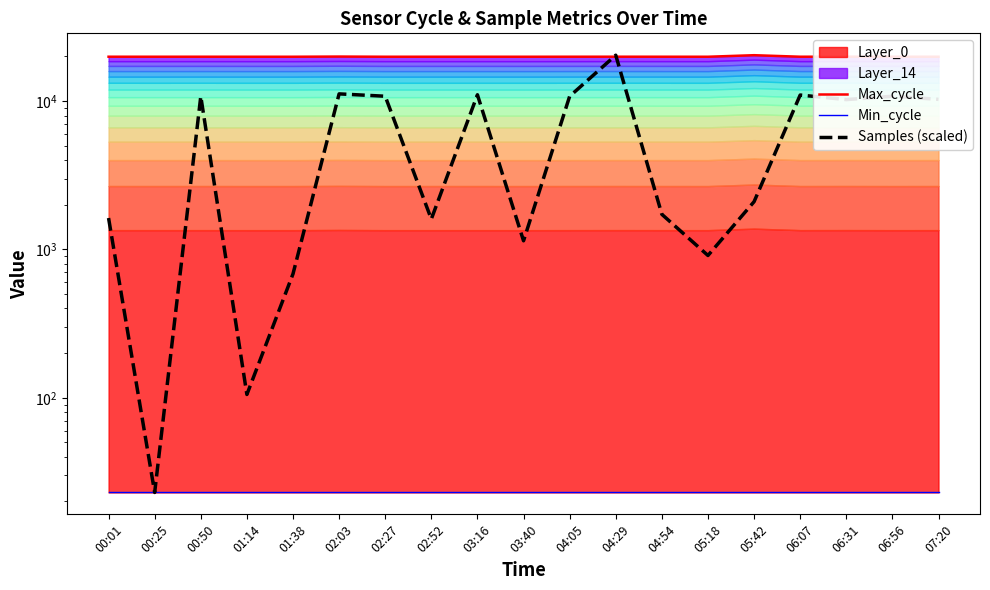

True or false: Samples (scaled) has more than 2 interior local peaks.

True